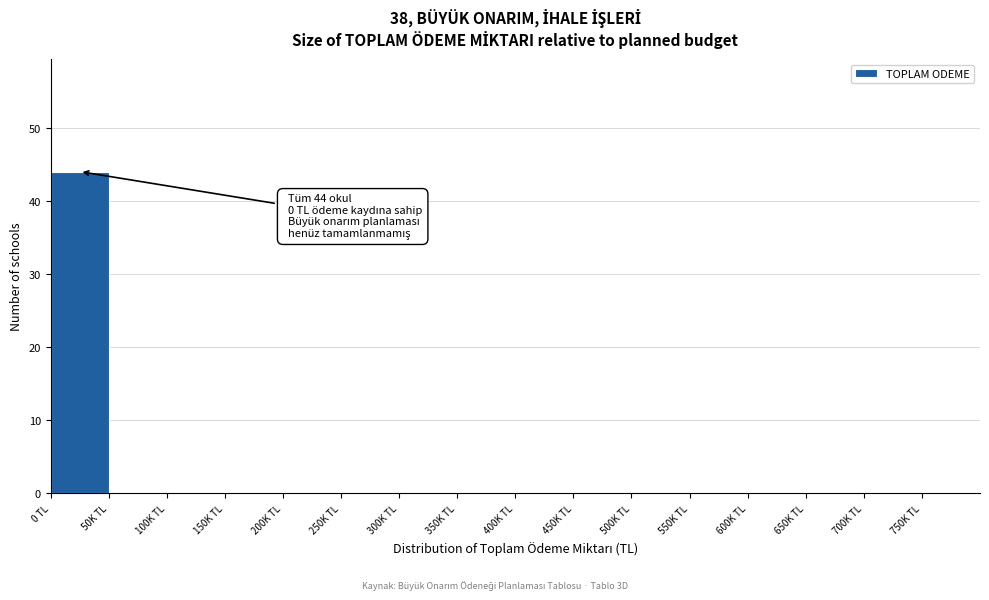

Reading right to left, extract all data points from this chart.

750K TL=0	700K TL=0	650K TL=0	600K TL=0	550K TL=0	500K TL=0	450K TL=0	400K TL=0	350K TL=0	300K TL=0	250K TL=0	200K TL=0	150K TL=0	100K TL=0	50K TL=0	0 TL=44